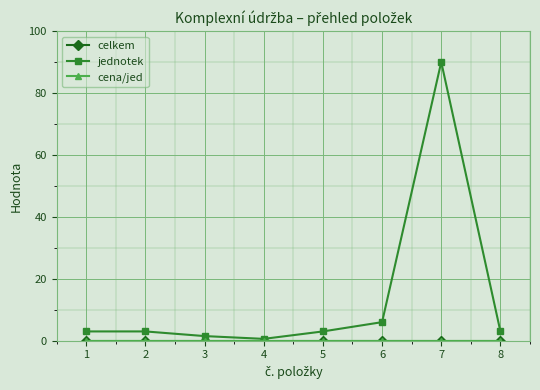

Does the chart have visible grid lines?

Yes